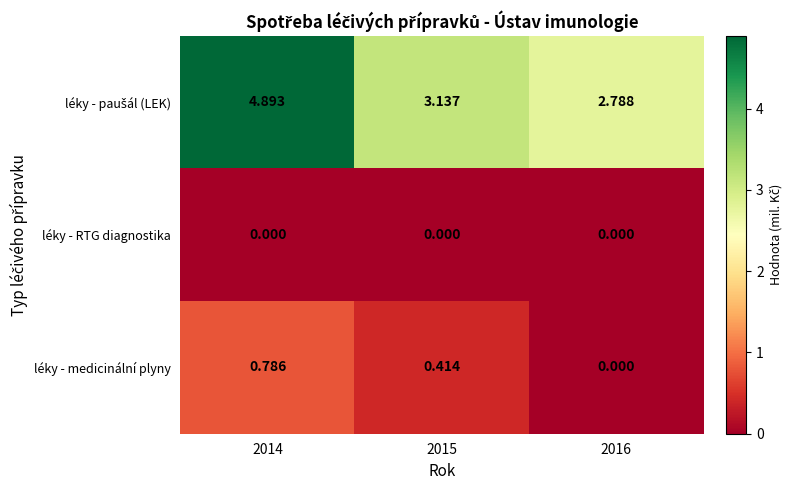

What is the difference between the highest and lowest values at 2015?

3.1